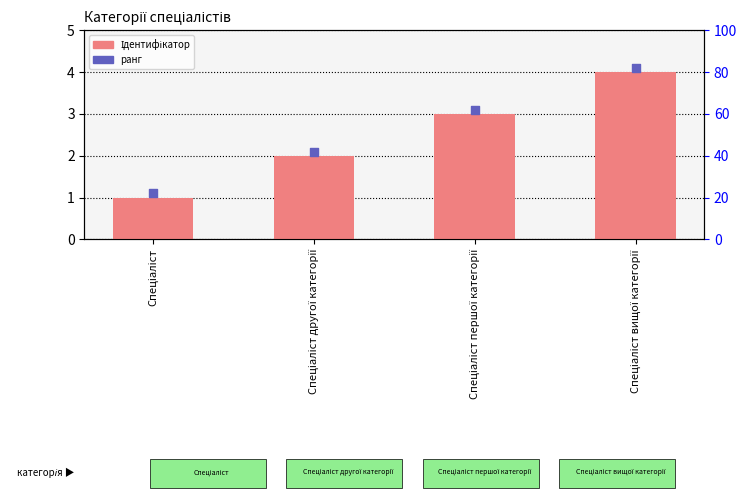

What is the total value across all series at Спеціаліст?

2.1